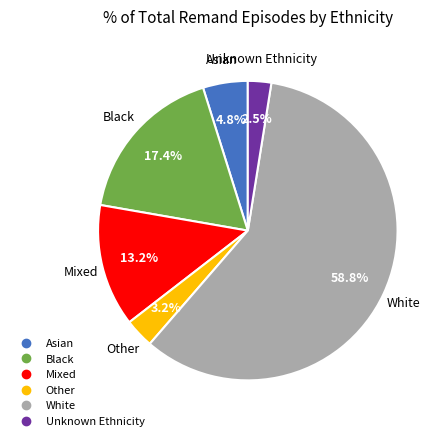

Which category has the smallest portion of the pie?

Unknown Ethnicity